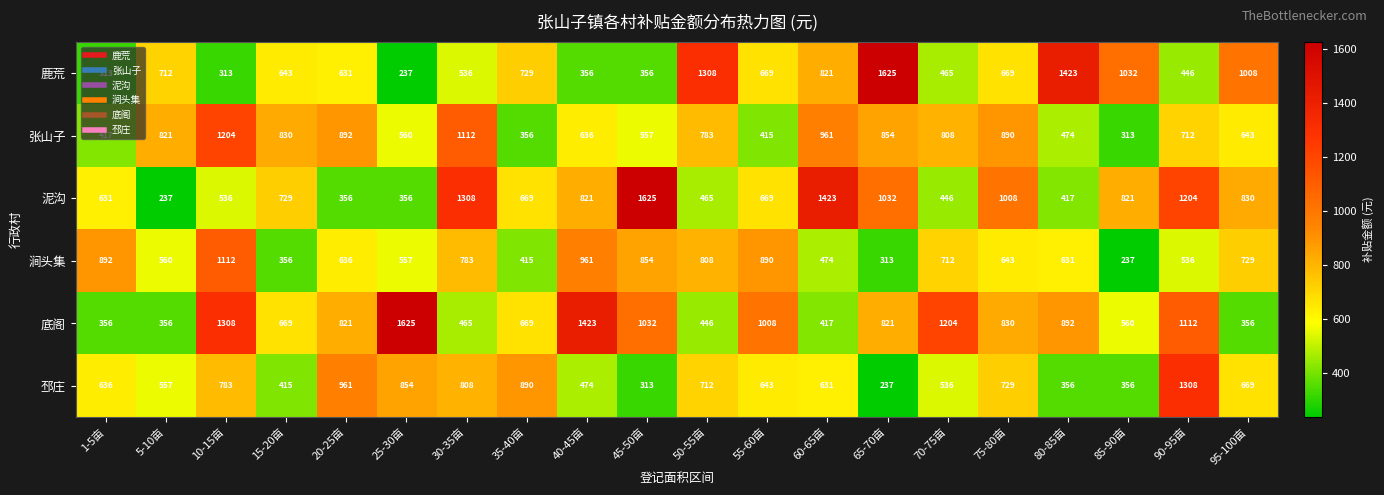

True or false: 邳庄 has a value of 783 at 10-15亩.

True